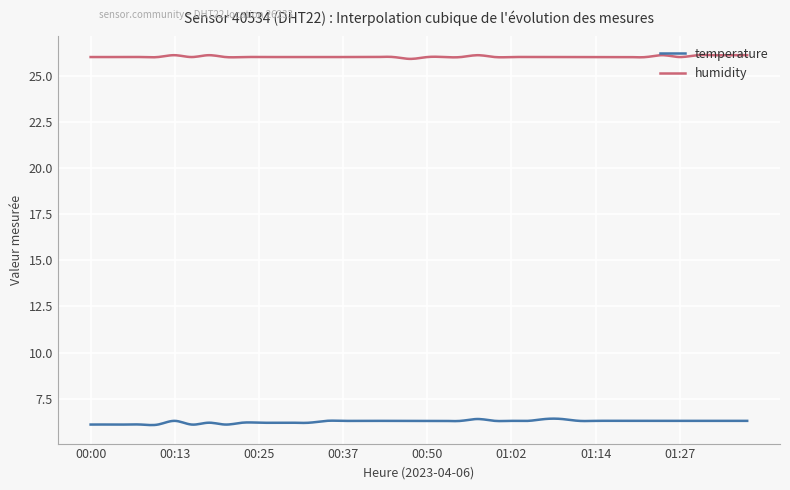

Is this an area chart (filled region under the line)?

No